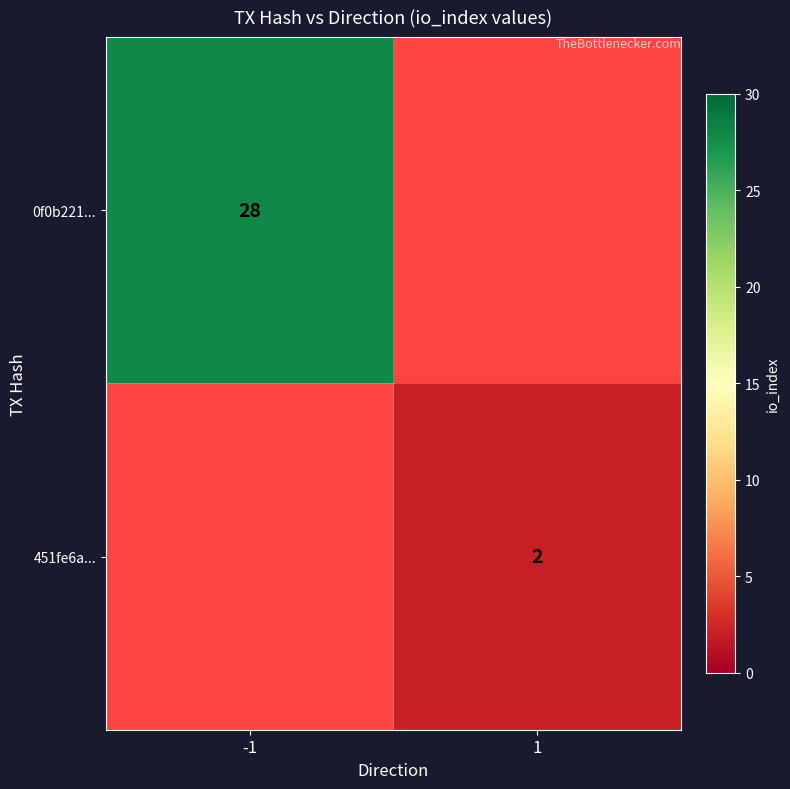

What is the greatest value displayed?

28.0